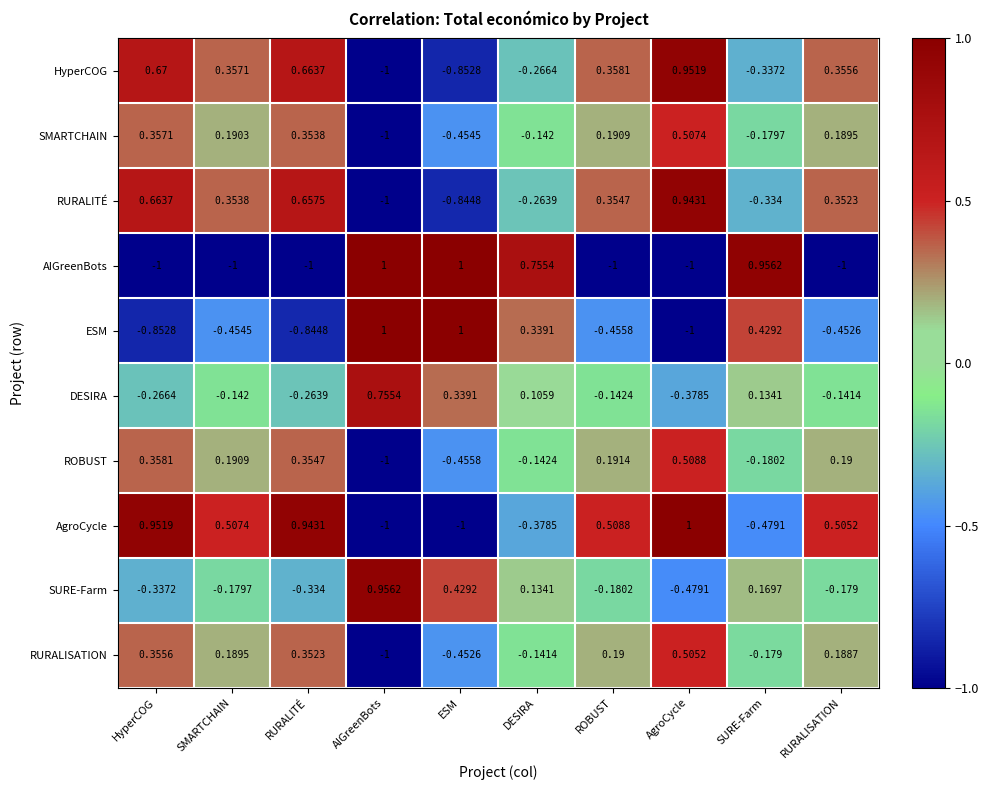

How many values in the RURALITÉ series exceed 0?

6